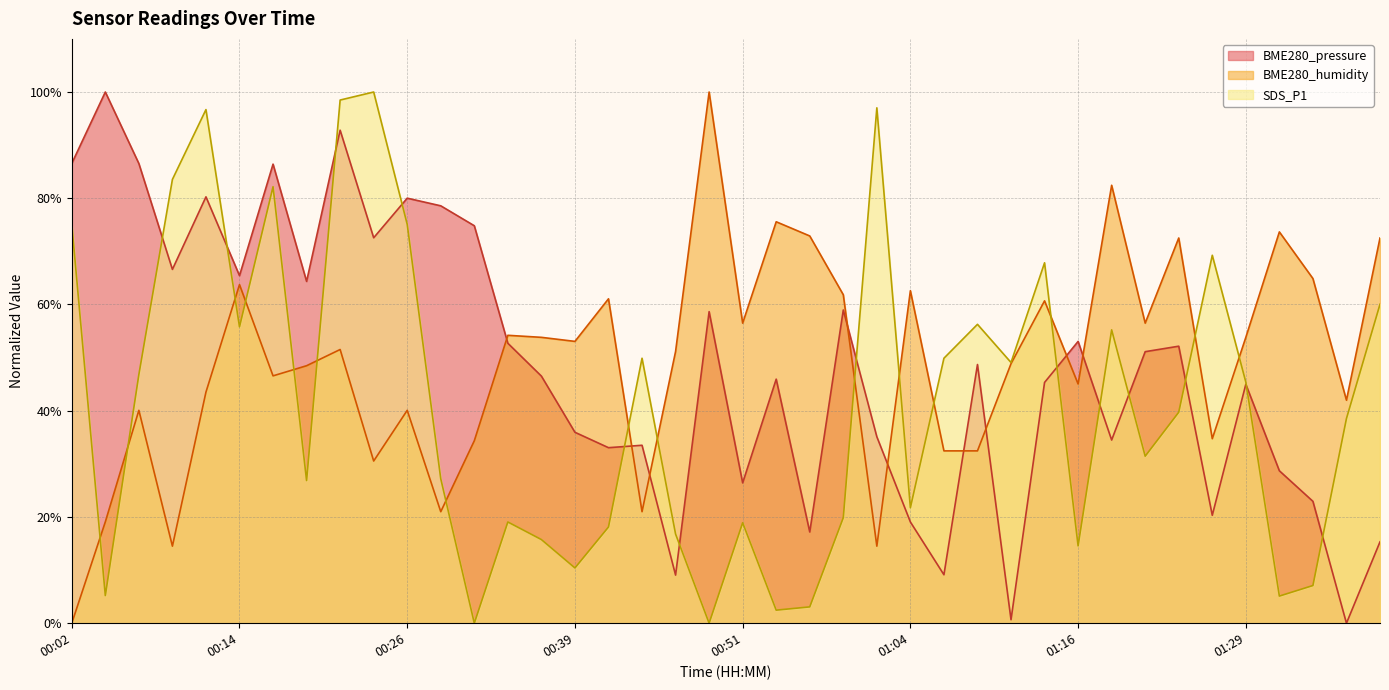

Where is the first local maximum for BME280_humidity?

00:07